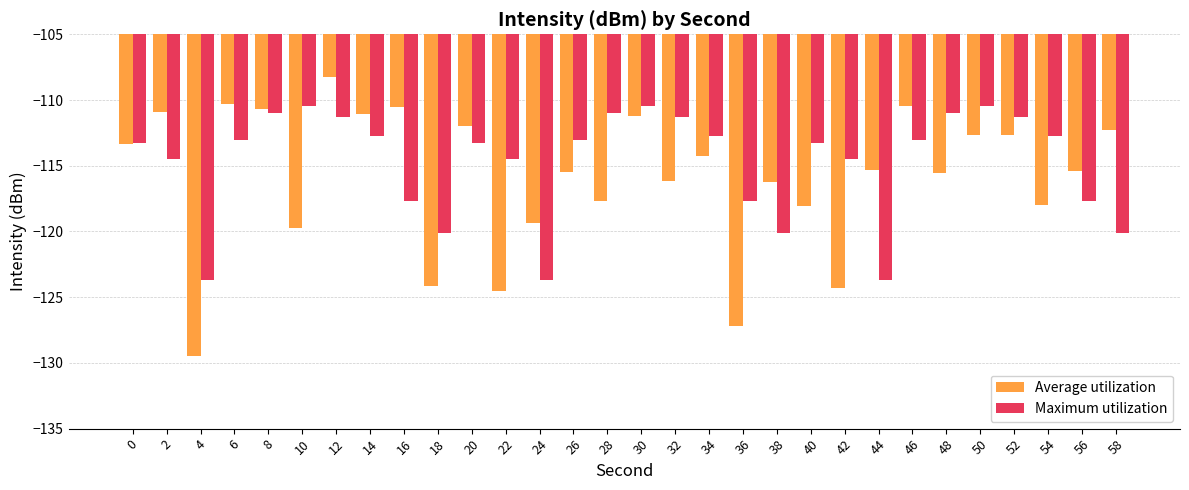

What is the total value across all series at 32?

-227.5